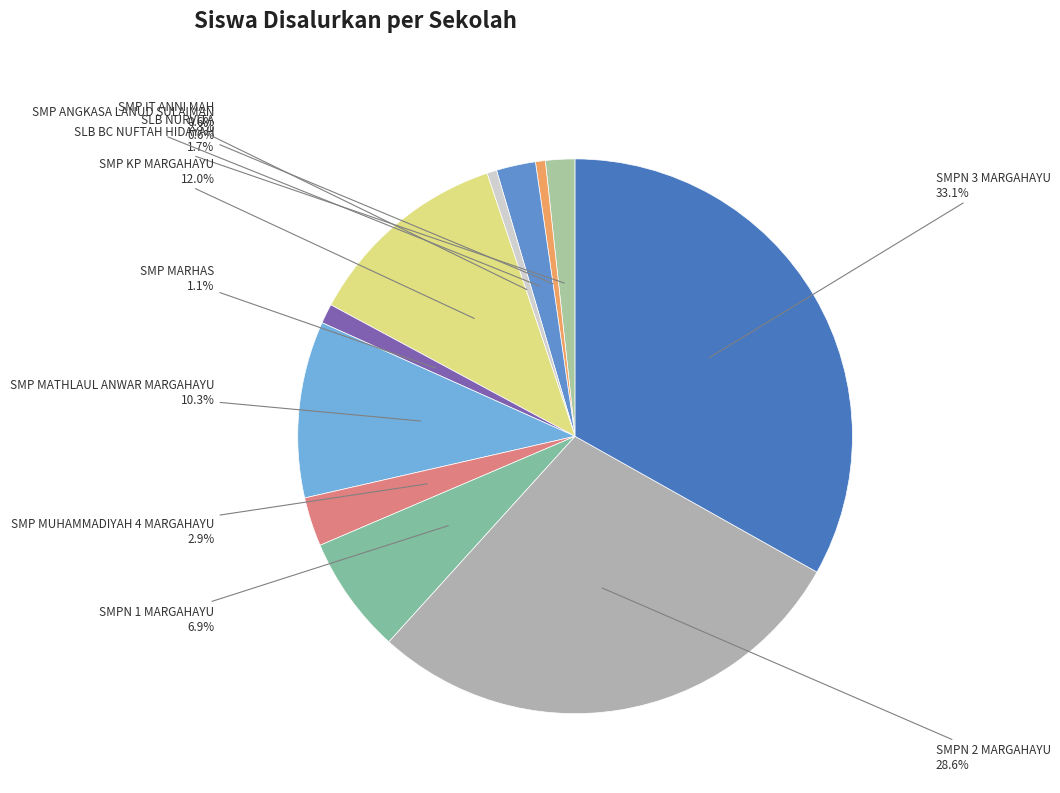

Is there any slice that represents more than half of the pie?

No